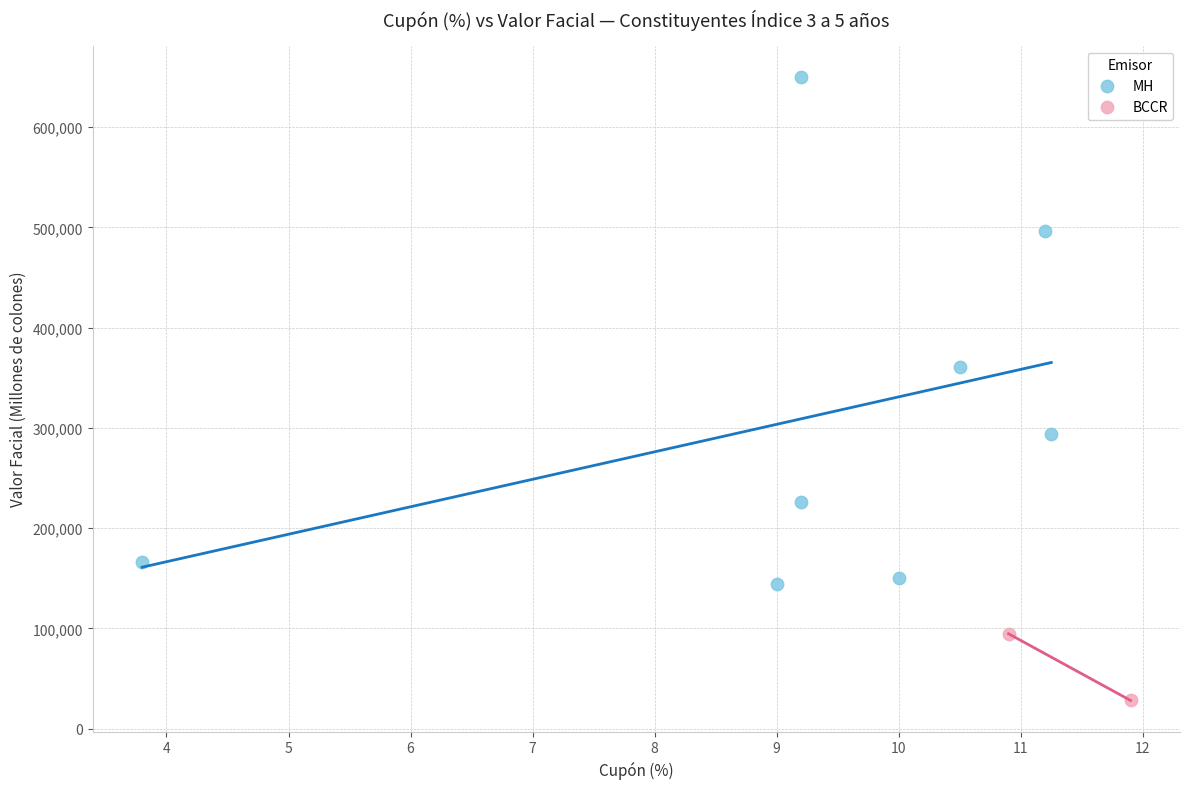

What are all the series names shown in the legend?

MH, BCCR